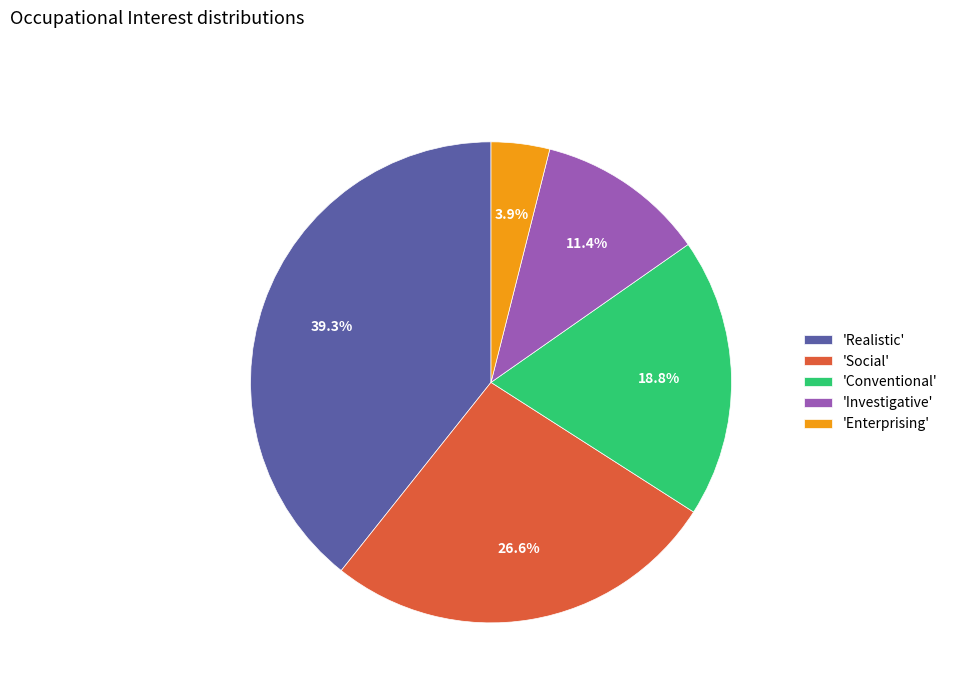

Which slice is the smallest?

'Enterprising'